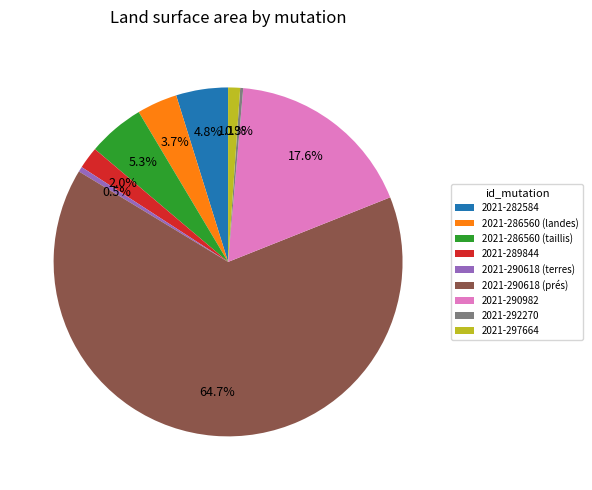

Which category accounts for the majority?

2021-290618 (prés)